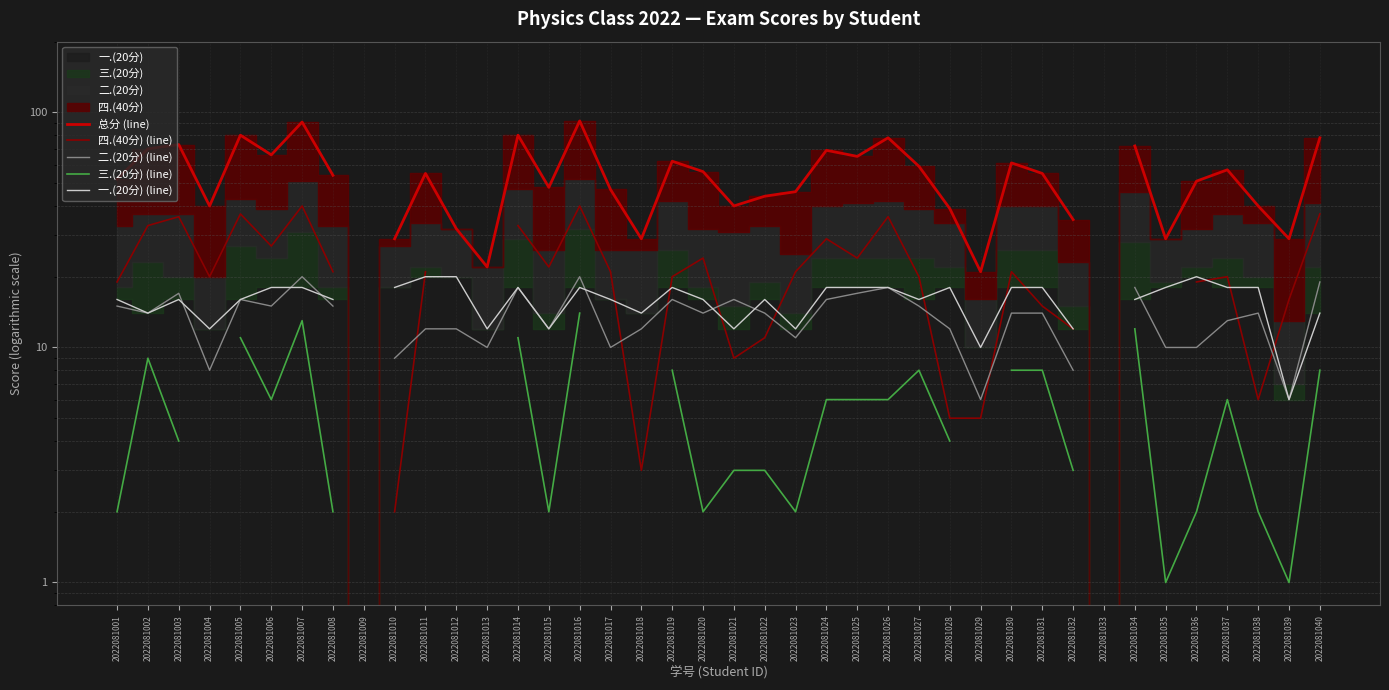

Is the value of 三.(20分) (line) at 2022081009 greater than the value of 总分 (line) at 2022081002?

No